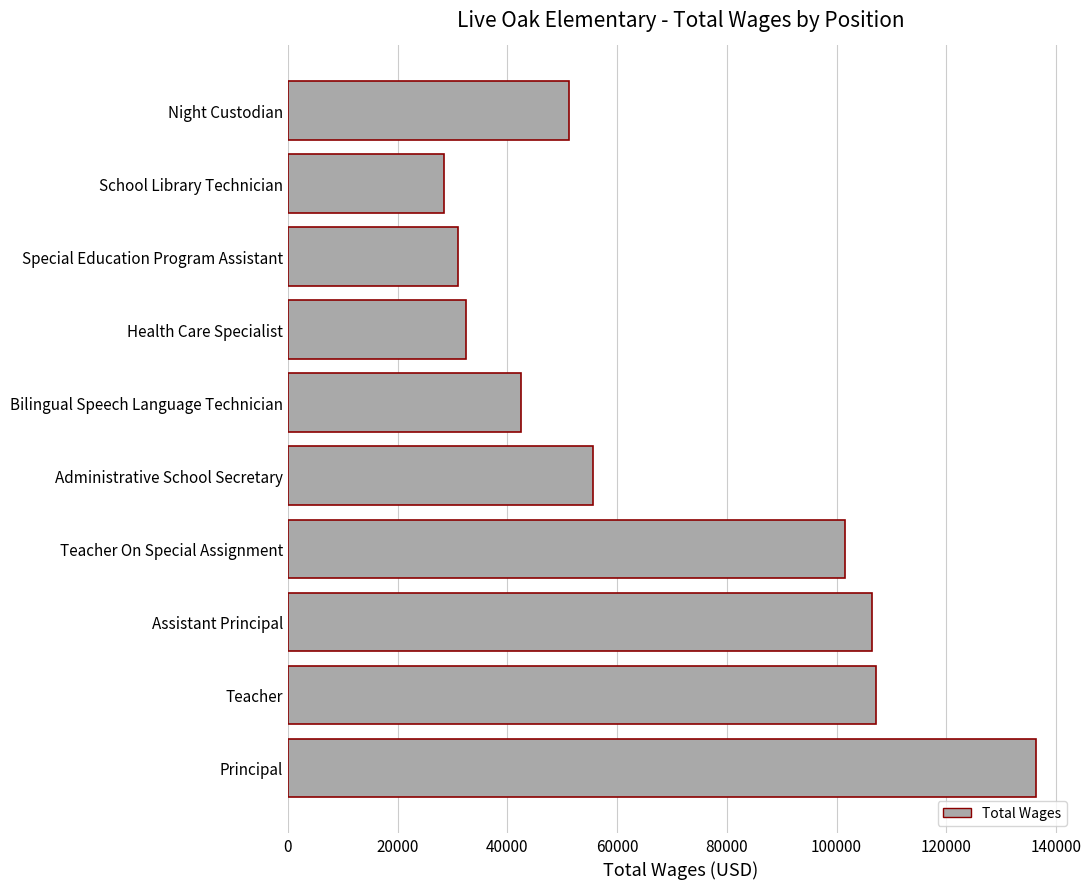

True or false: the data shows 64823 at Assistant Principal.

False